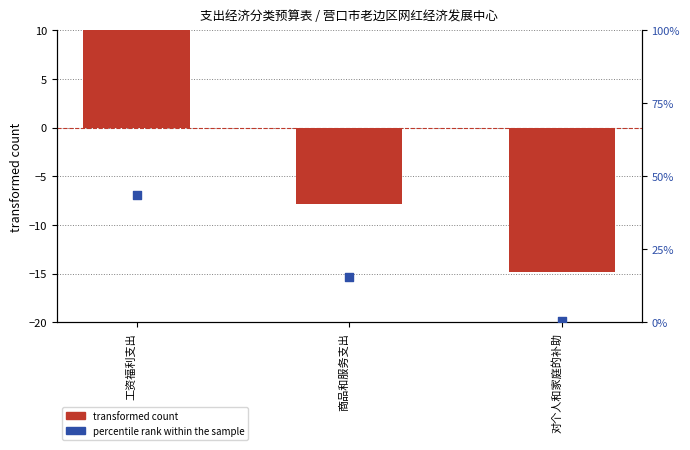

Which series reaches the maximum Y coordinate?

percentile rank within the sample